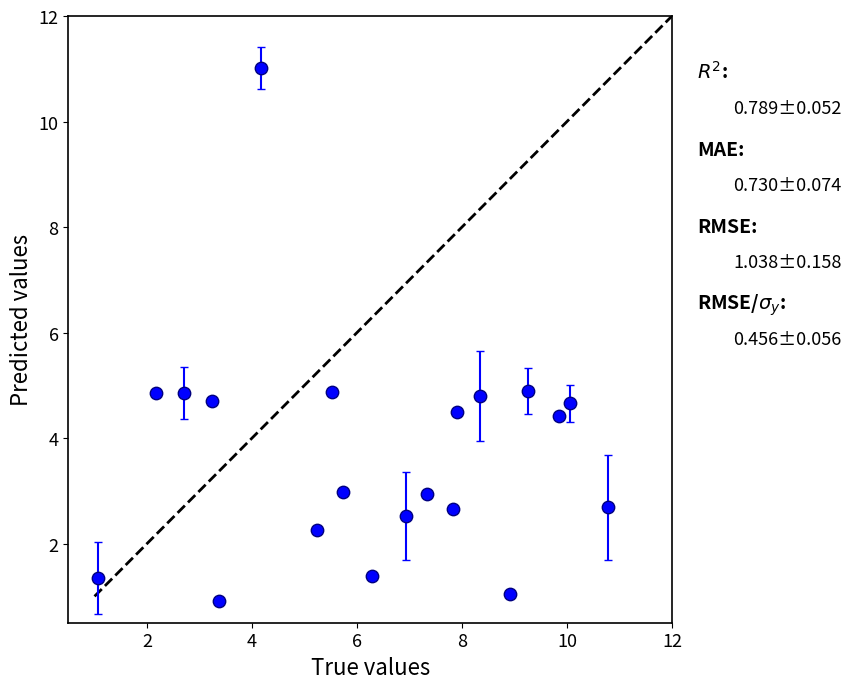

What is the range of Y values (max minus min)?

10.1